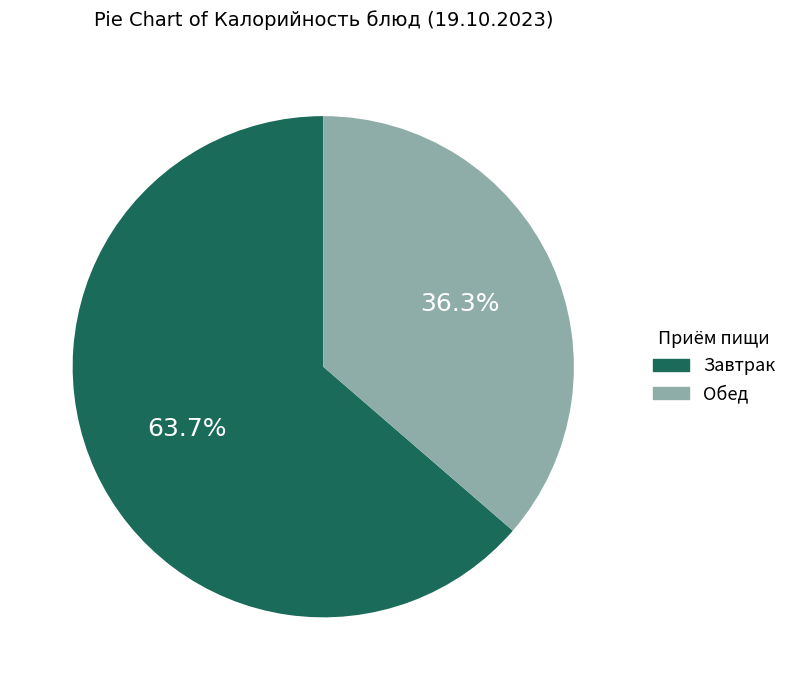

Does any single category account for the majority?

Yes